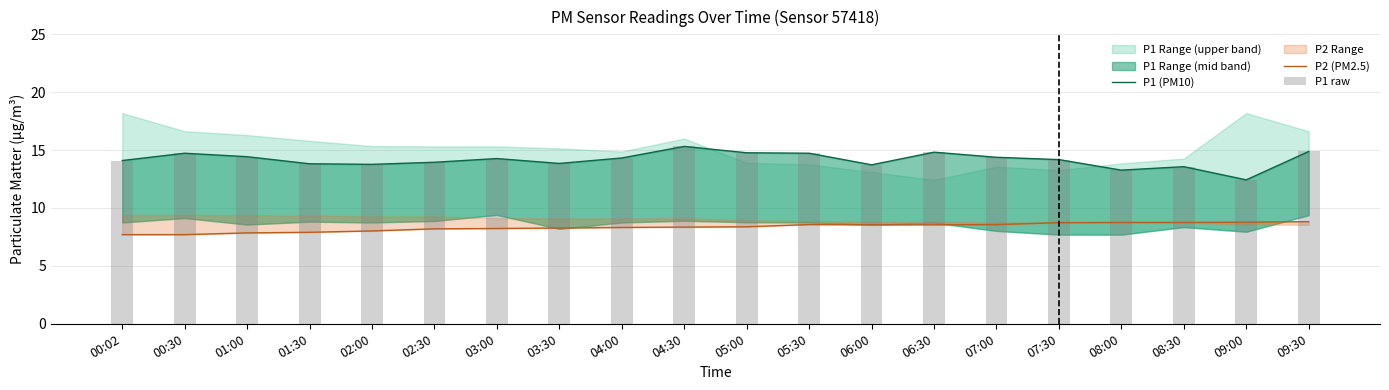

Is the value of P2 (PM2.5) at 04:30 greater than the value of P1 raw at 06:00?

No